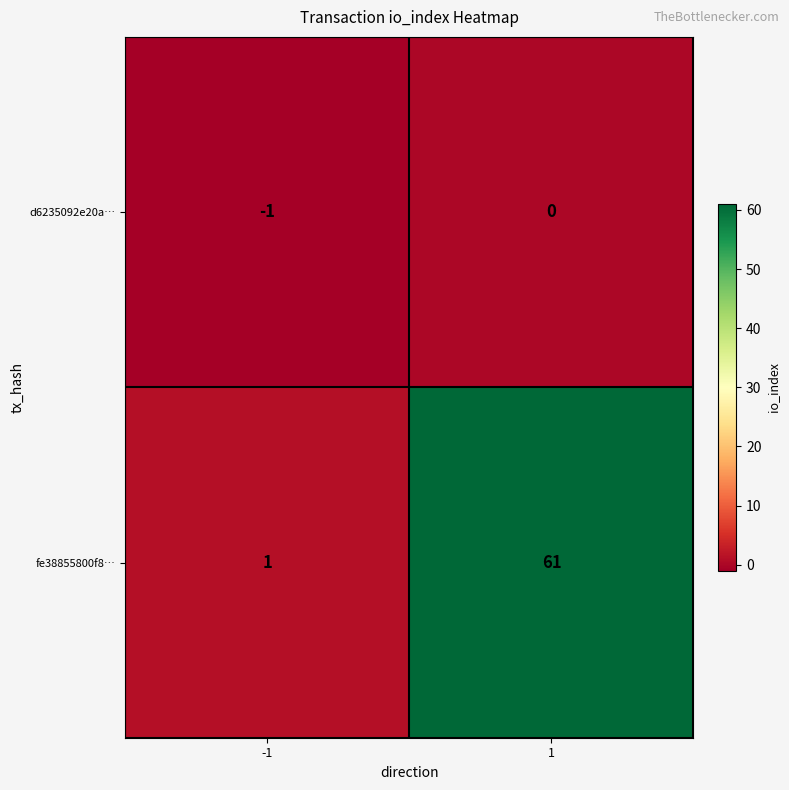

What is the average value of the fe38855800f8… series?

31